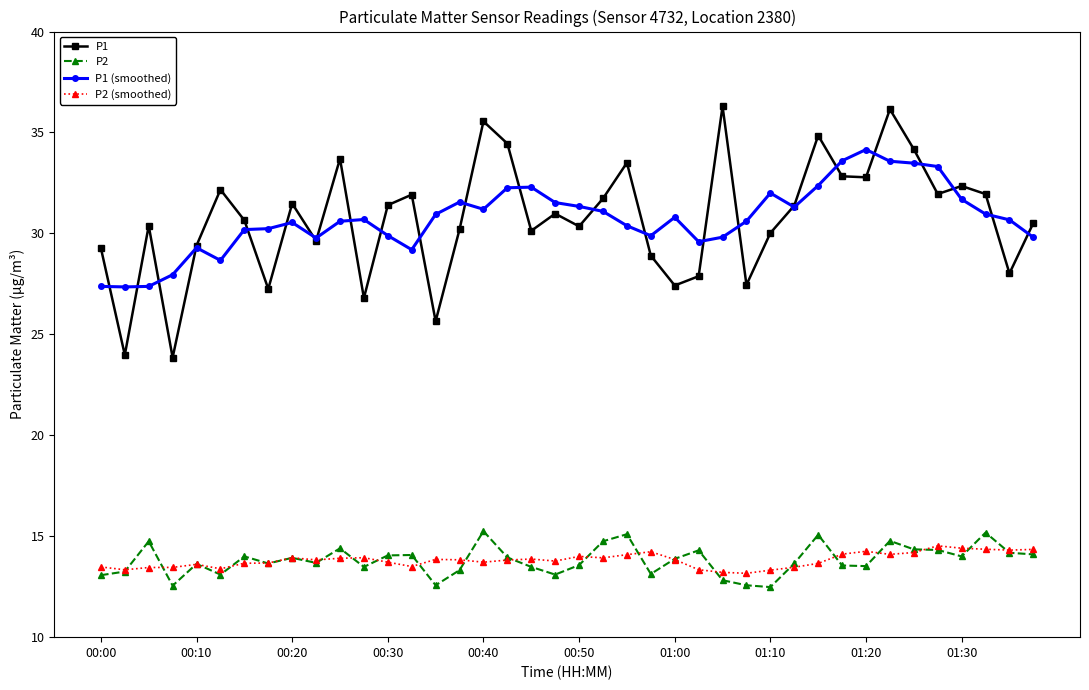

True or false: P1 and P2 cross at least once.

False